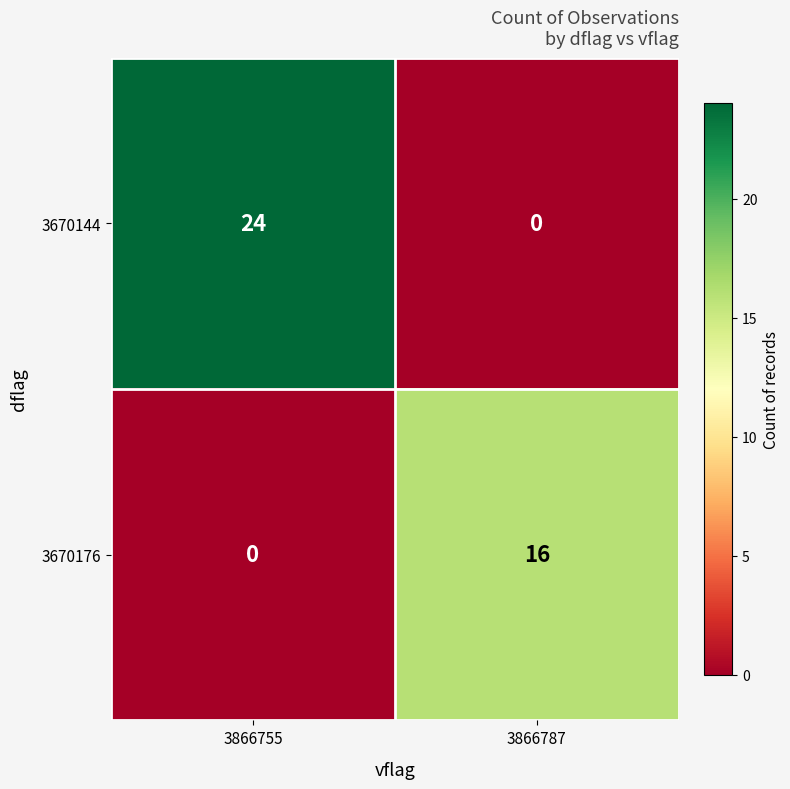

How many distinct data groups are displayed?

2